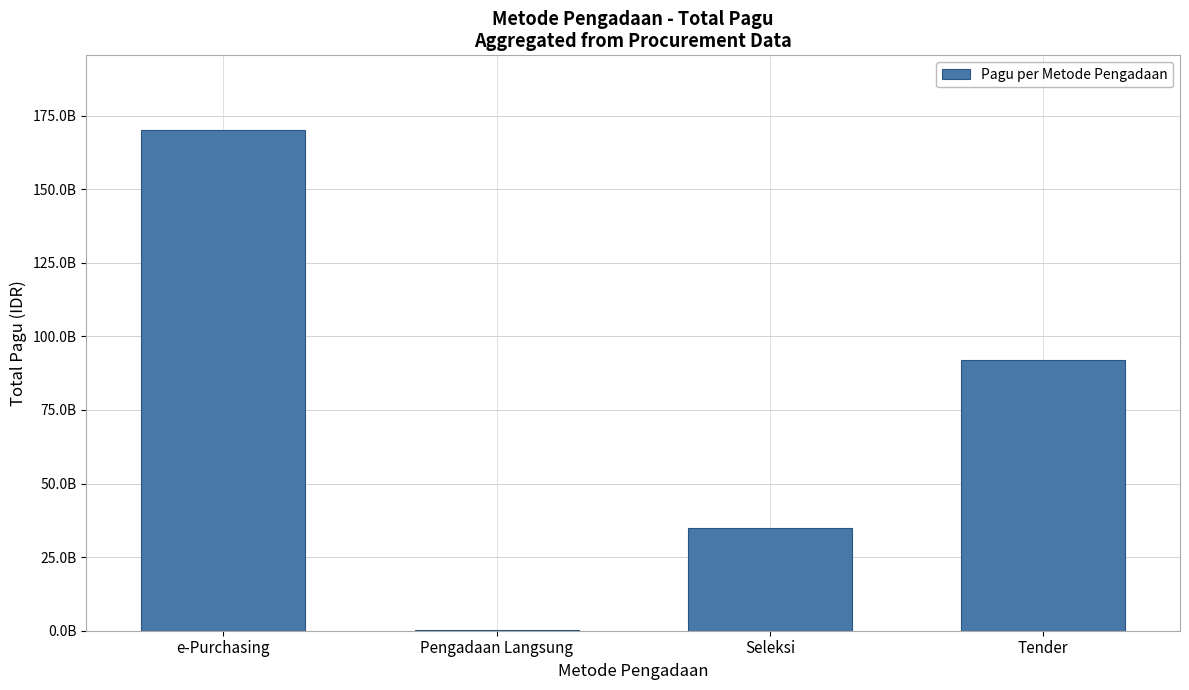

Which has a higher value, Seleksi or e-Purchasing?

e-Purchasing